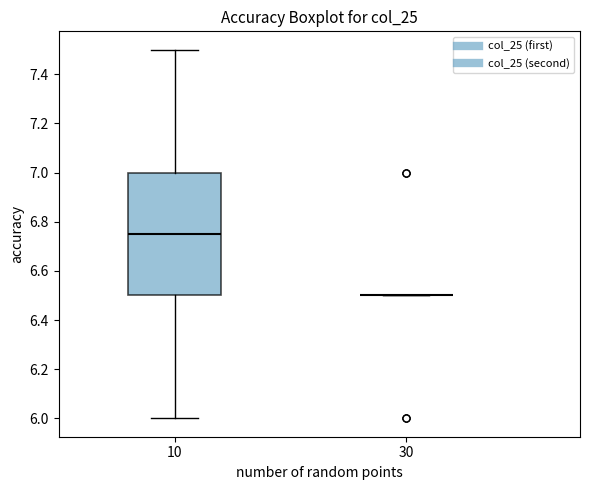

Comparing the boxes themselves (not the whiskers), which one is the tallest?

10